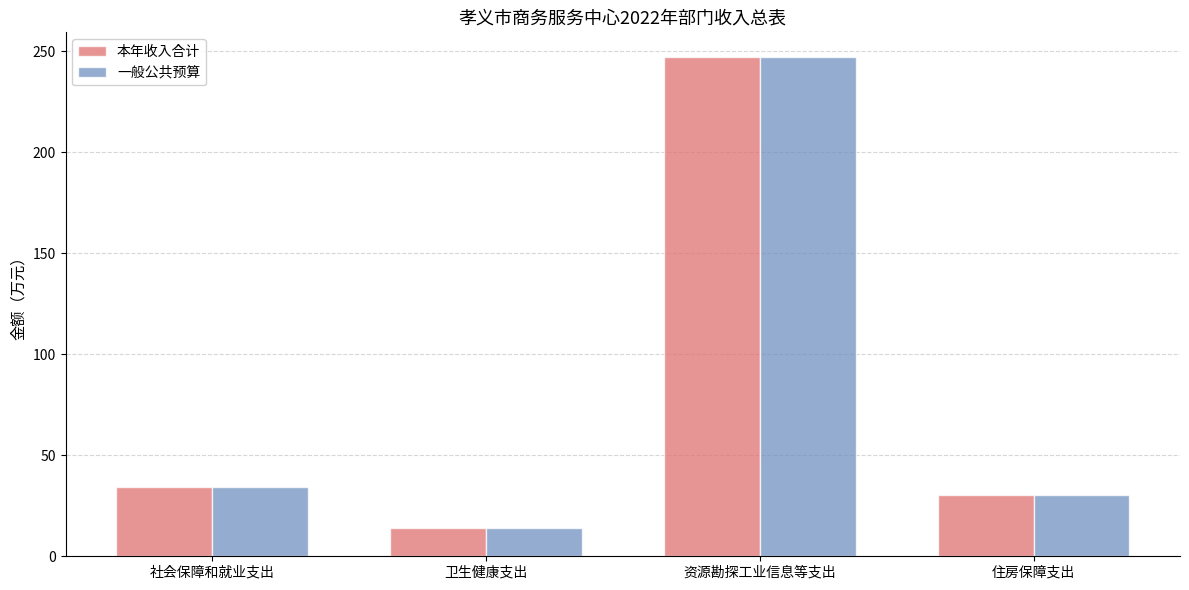

Is the value of 本年收入合计 at 卫生健康支出 greater than the value of 一般公共预算 at 资源勘探工业信息等支出?

No